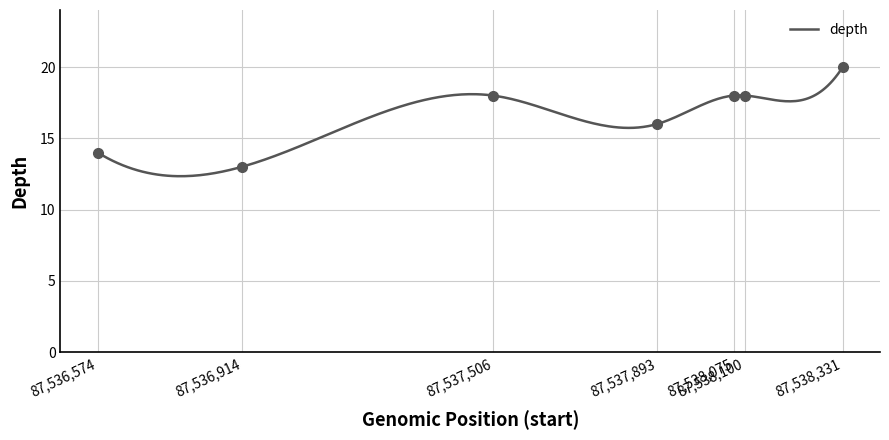

Approximately how many times larger is the value at 87537506 compared to 87536574?

1.3